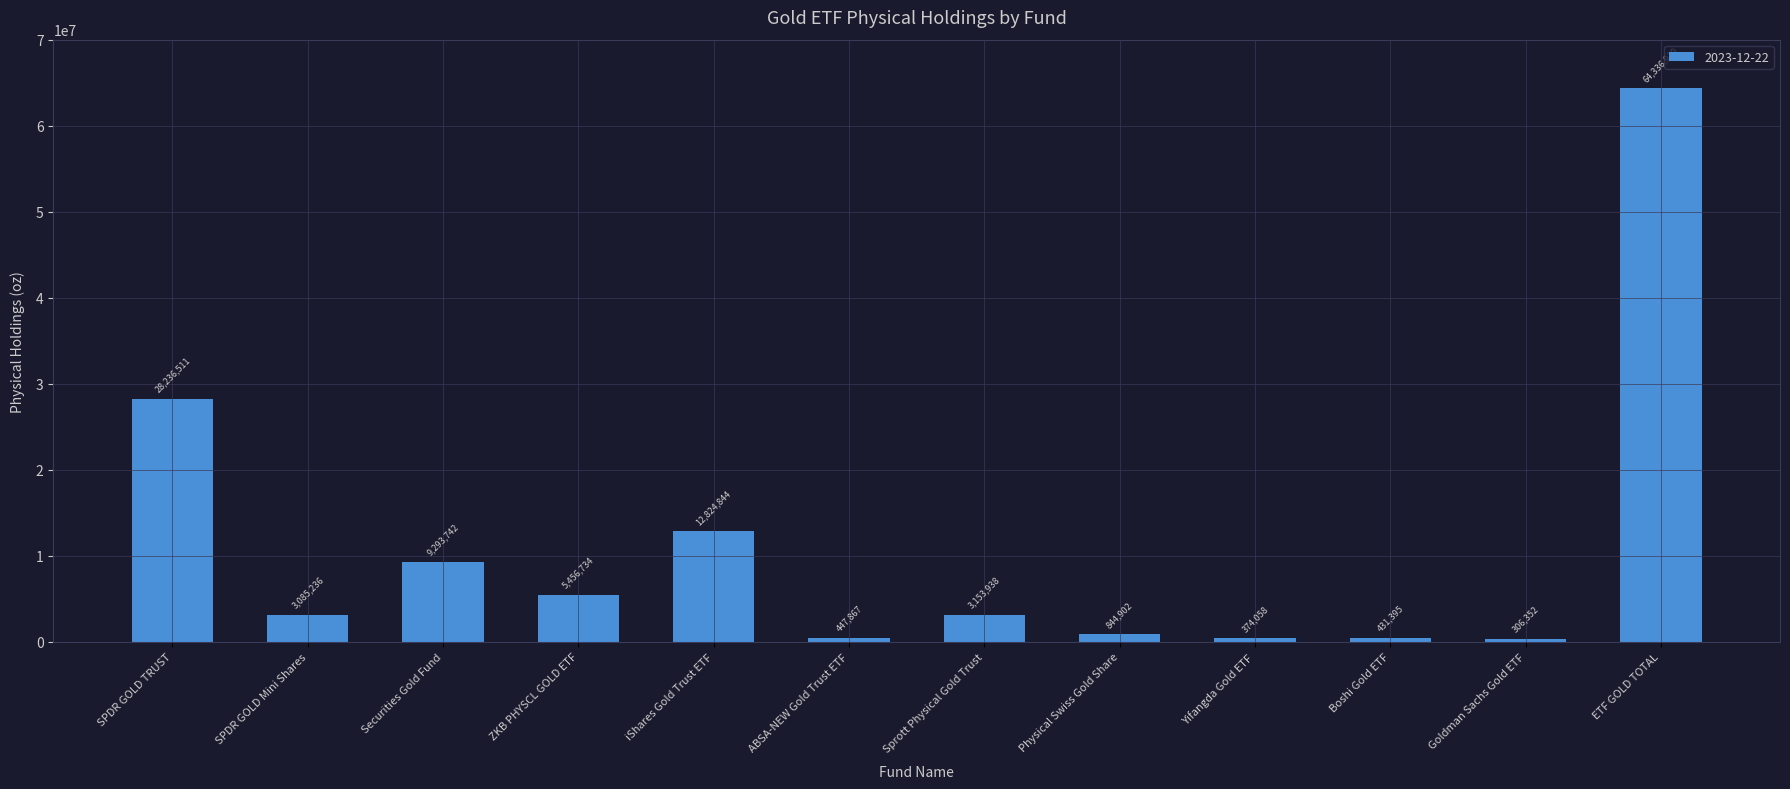

Count the number of data series in this chart.

1